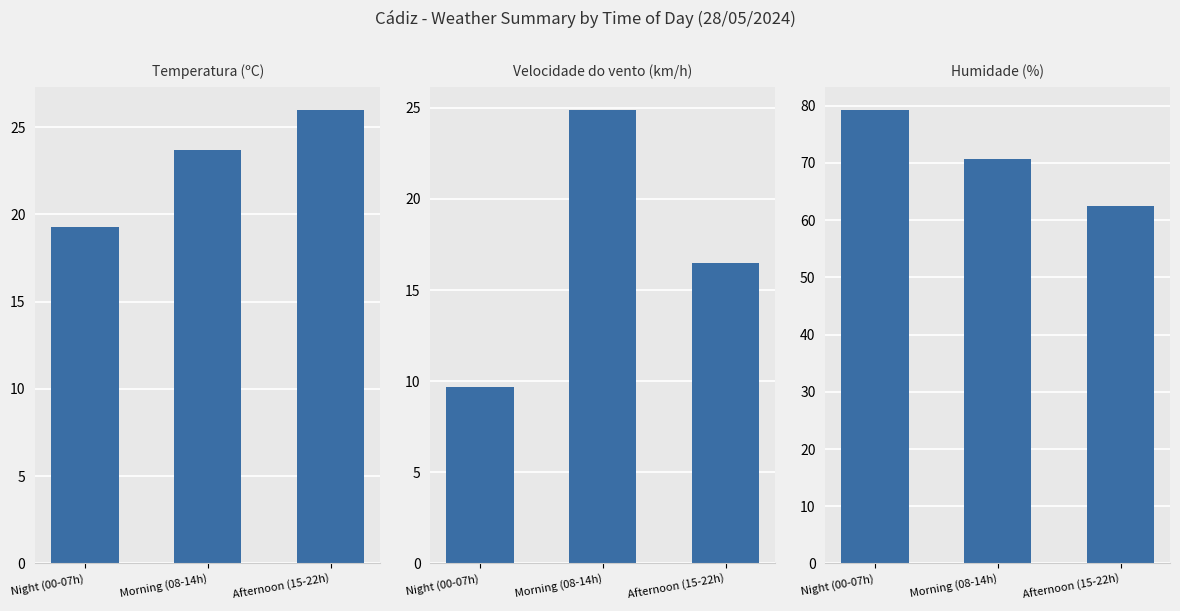

Reading left to right, list all the values displayed in this chart.

Temperatura (ºC): 19.3	23.7	26.0
Velocidade do vento (km/h): 9.7	24.9	16.5
Humidade (%): 79.3	70.6	62.4